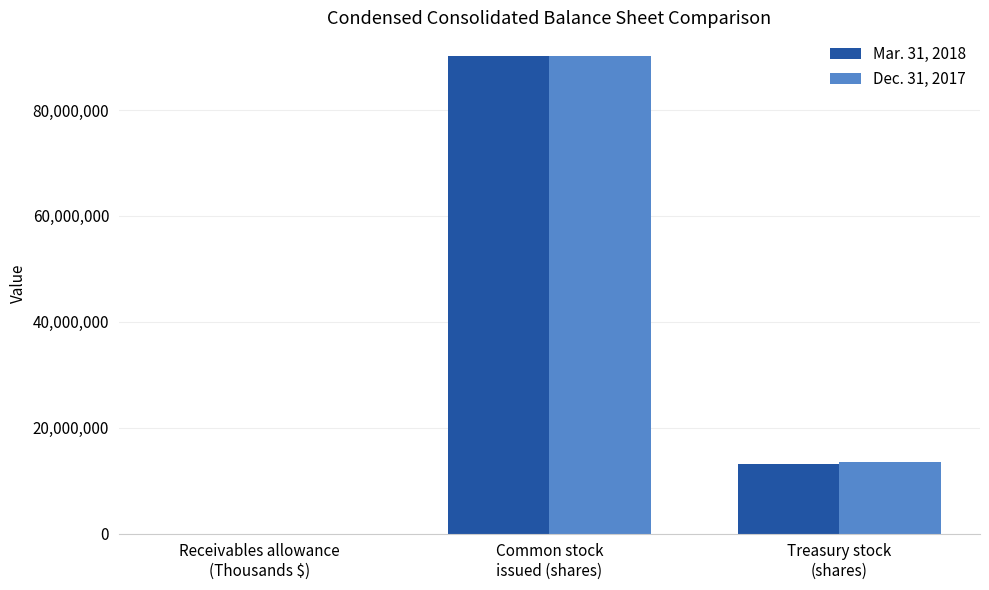

The value of Mar. 31, 2018 at Receivables allowance
(Thousands $) is 7409. True or false?

True